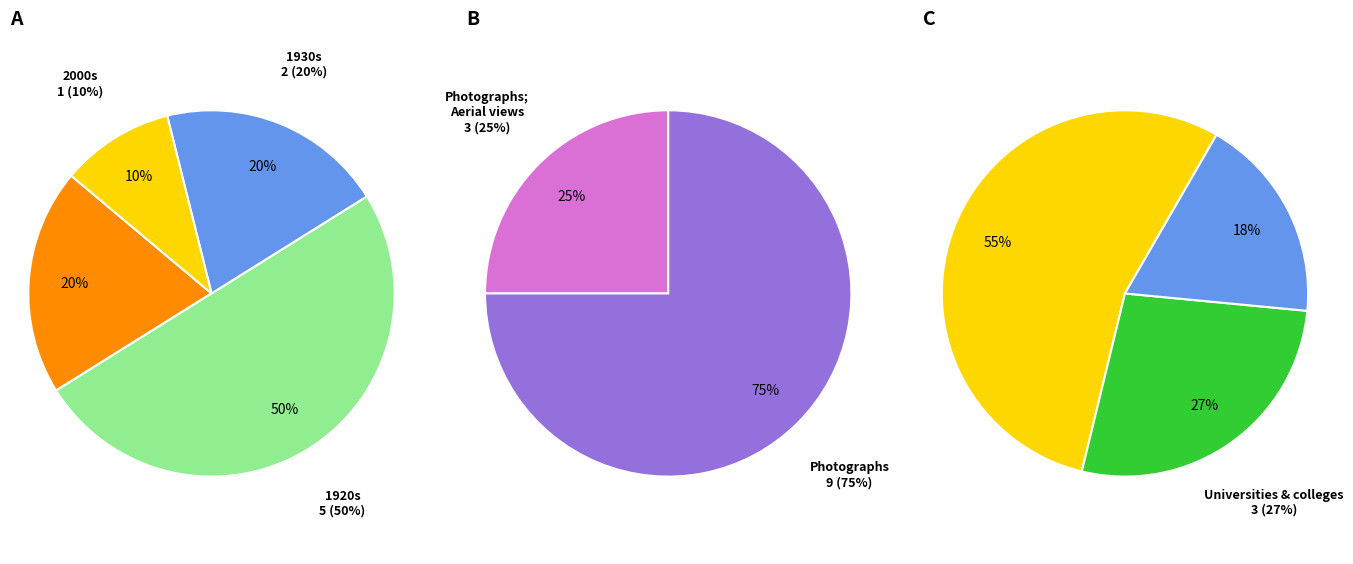

Is Still image|Photographs; Aerial views|jpeg the majority of the pie?

No